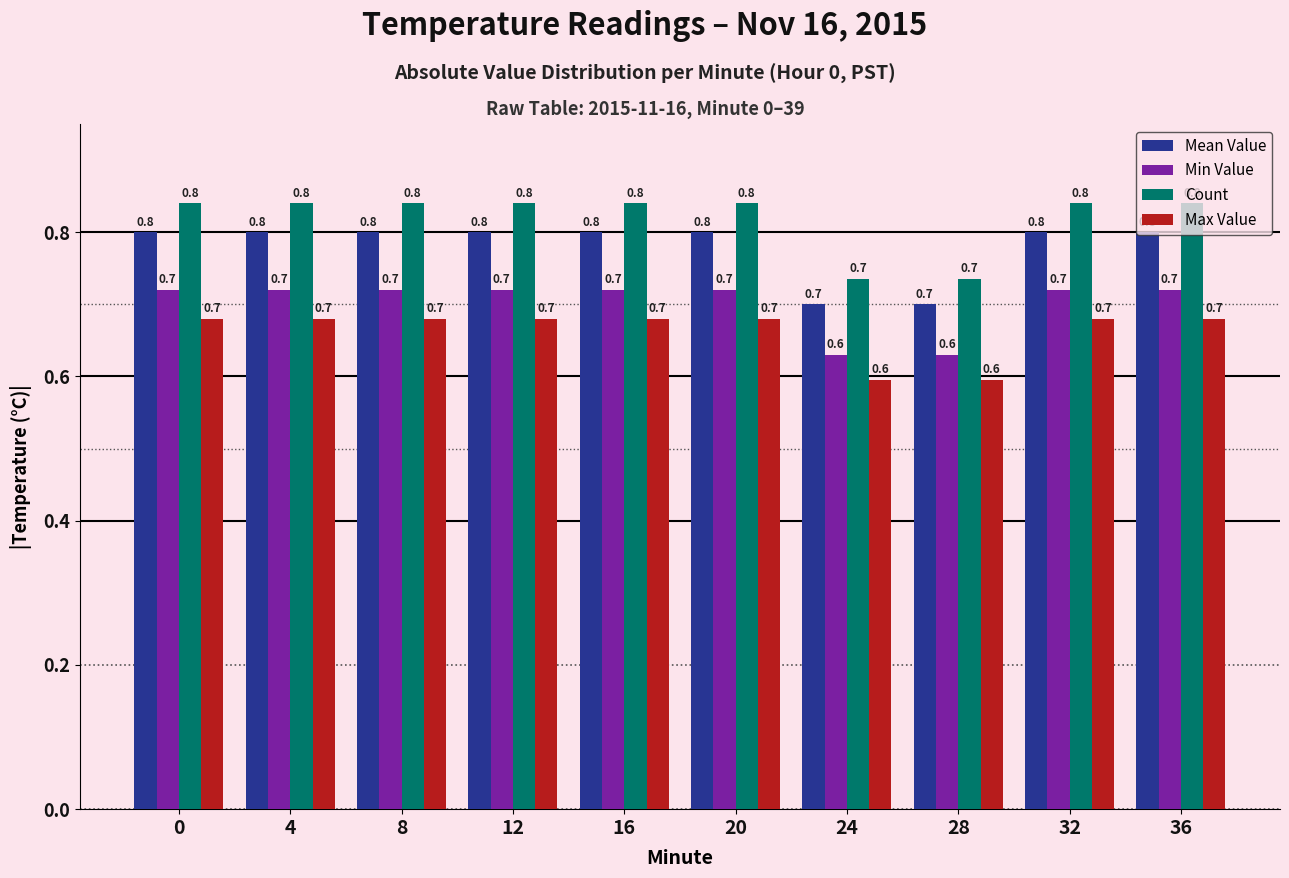

True or false: Mean Value has a value of 0.8 at 12.

True